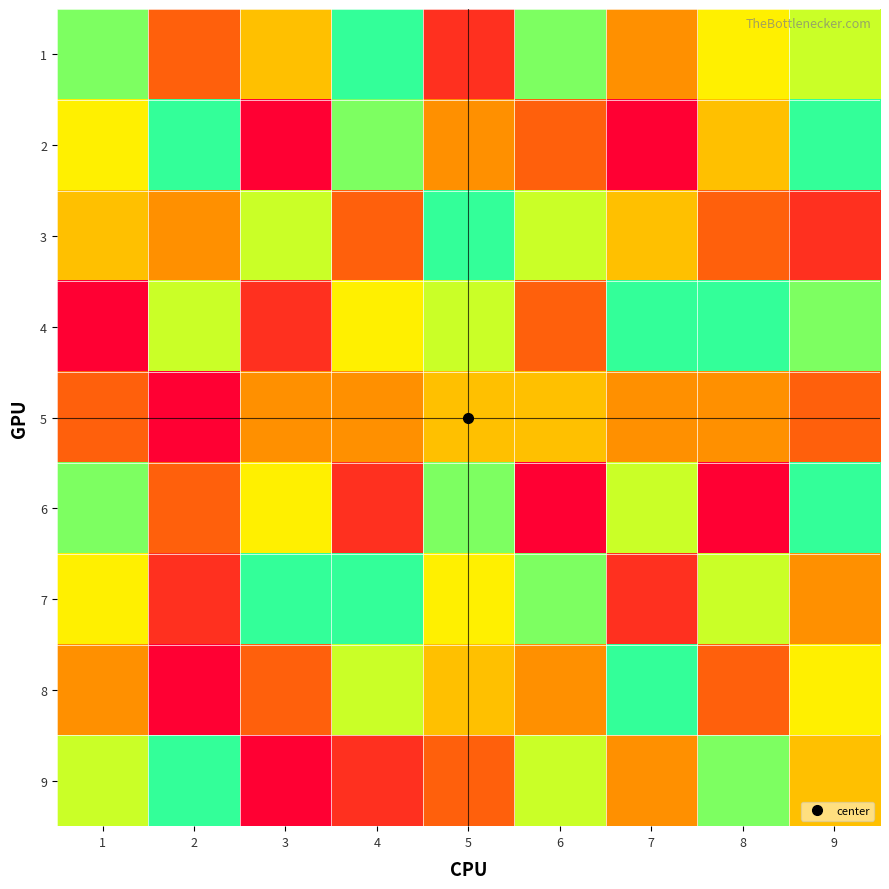

Which series has the largest range (max minus min)?

2